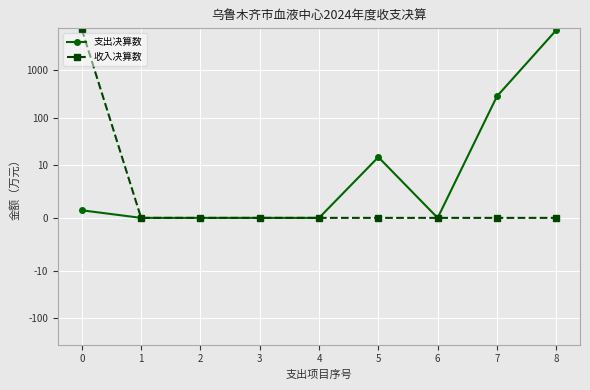

Reading left to right, extract all data points from this chart.

支出决算数: 1.4	0.0	0.0	0.0	0.0	14.8	0.0	283.1	7027.0
收入决算数: 7294.1	0.0	0.0	0.0	0.0	0.0	0.0	0.0	0.0